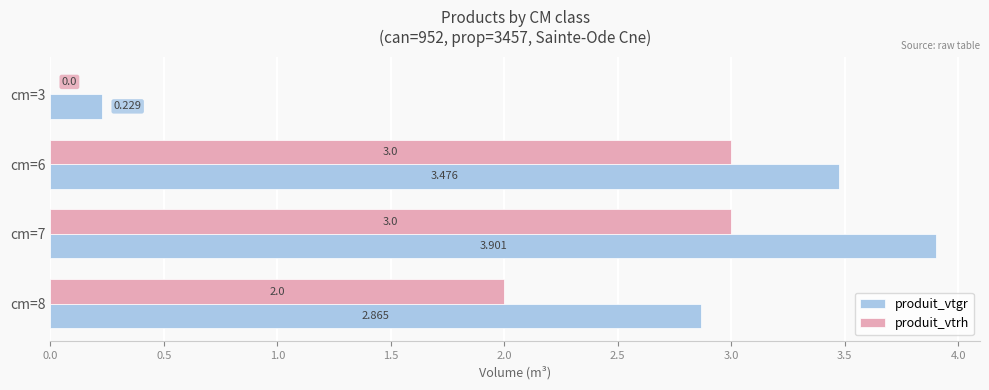

Between cm=3 and cm=7, which series saw the biggest shift?

produit_vtgr